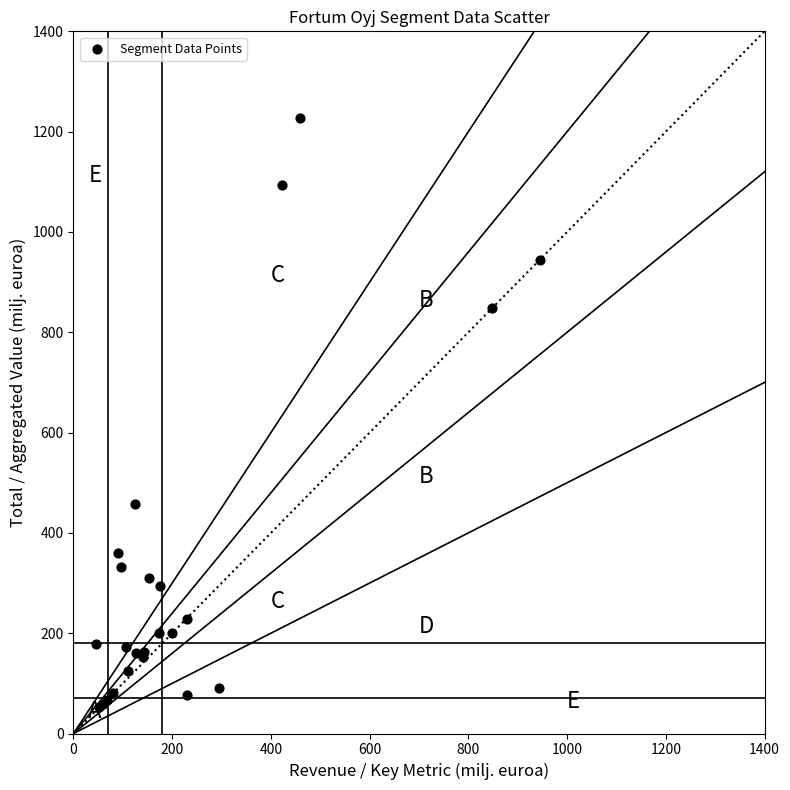

What Y value in the scatter plot is closest to 639?

458